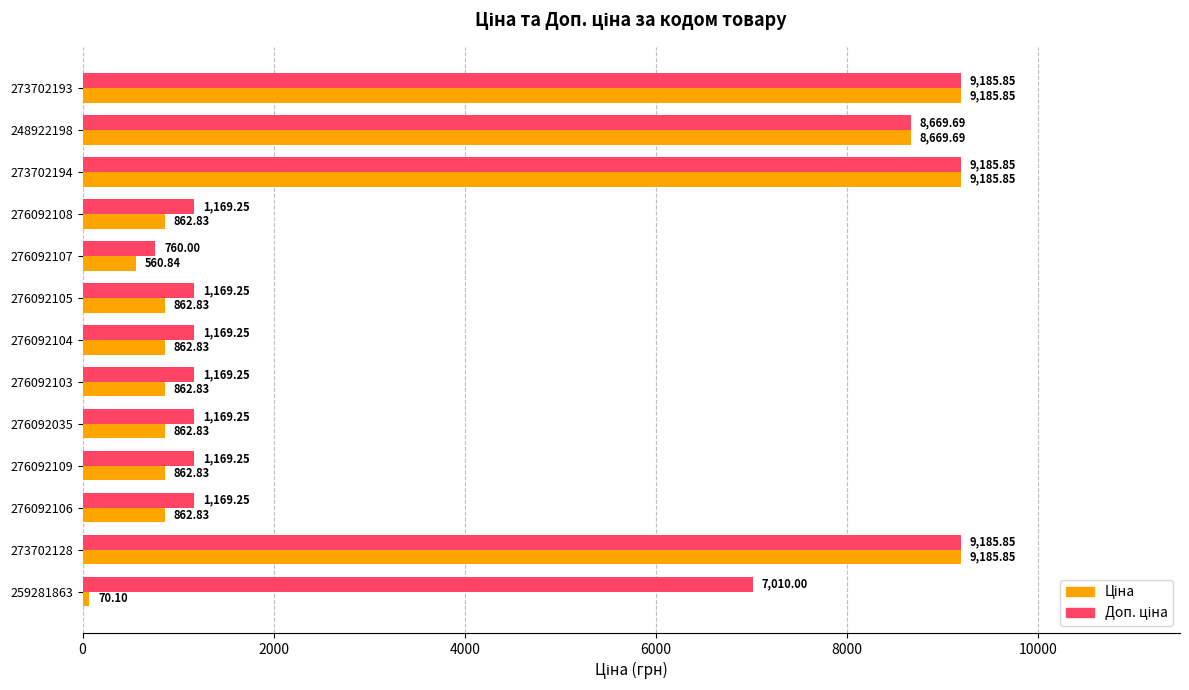

How many data points does each series have?

13